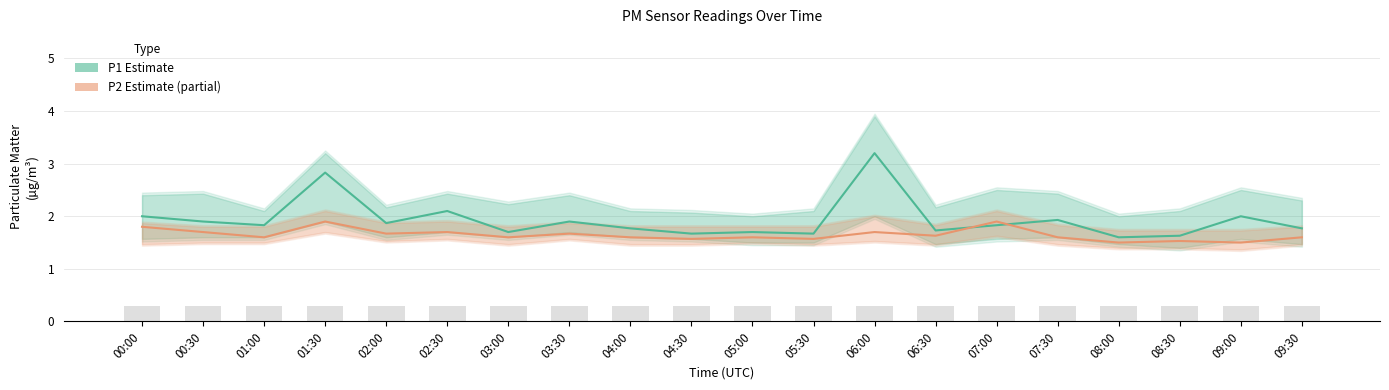

The P2 (Estimate partial) series shows 2.5 at 02:00. True or false?

False